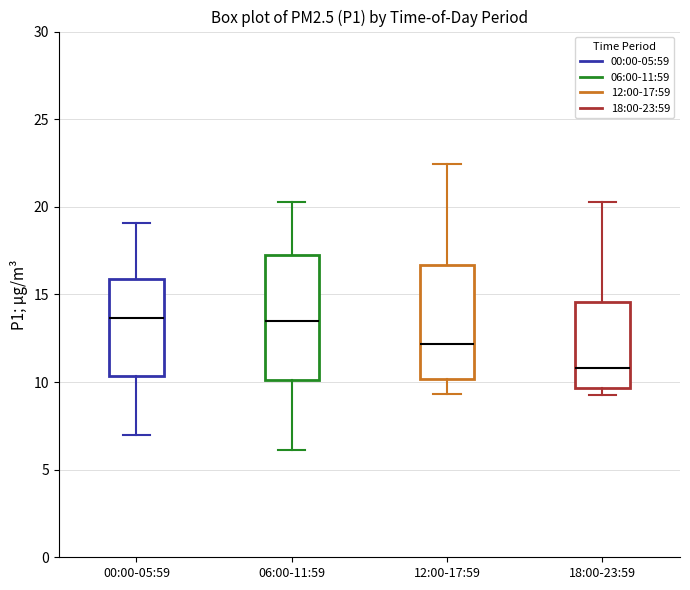

Which box is the tallest, from its lower edge to its upper edge?

06:00-11:59